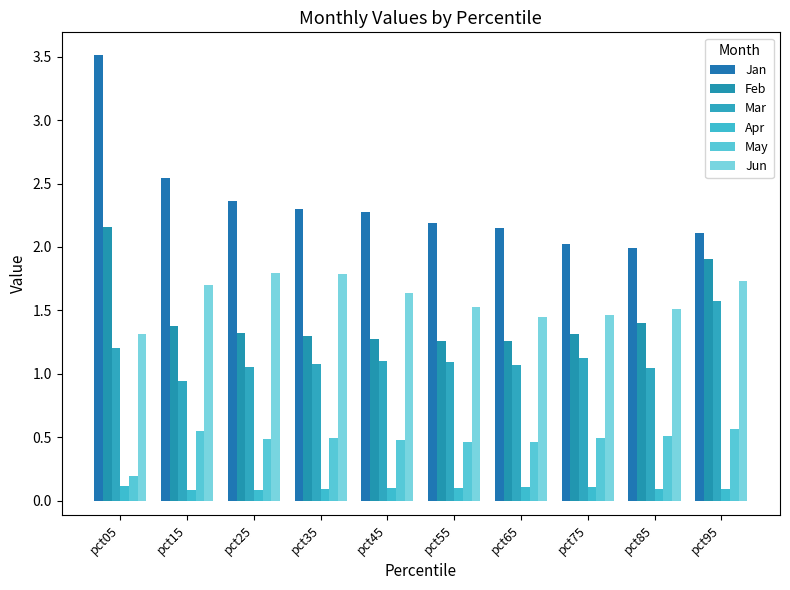

Reading right to left, extract all data points from this chart.

Jan: 2.1	2.0	2.0	2.2	2.2	2.3	2.3	2.4	2.5	3.5
Feb: 1.9	1.4	1.3	1.3	1.3	1.3	1.3	1.3	1.4	2.2
Mar: 1.6	1.0	1.1	1.1	1.1	1.1	1.1	1.1	0.9	1.2
Apr: 0.1	0.1	0.1	0.1	0.1	0.1	0.1	0.1	0.1	0.1
May: 0.6	0.5	0.5	0.5	0.5	0.5	0.5	0.5	0.5	0.2
Jun: 1.7	1.5	1.5	1.4	1.5	1.6	1.8	1.8	1.7	1.3